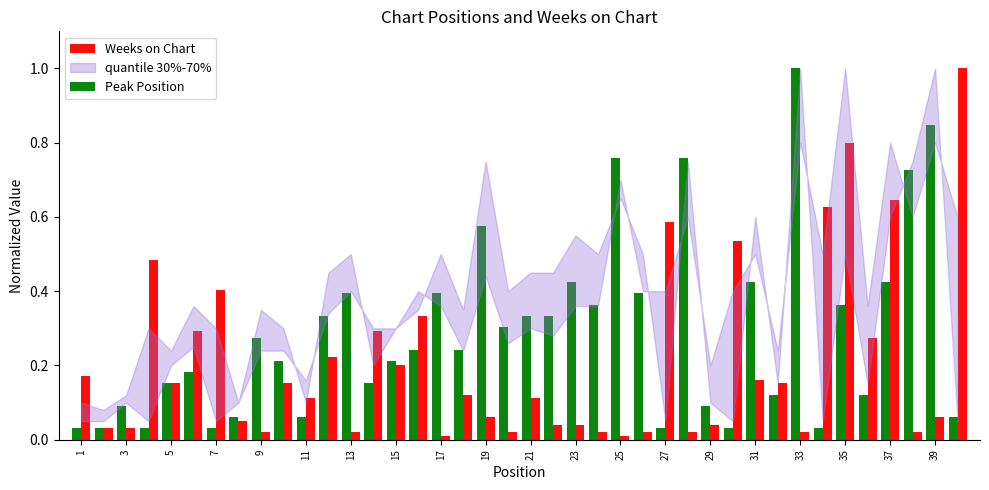

Which series has the largest total across all categories?

Peak Position